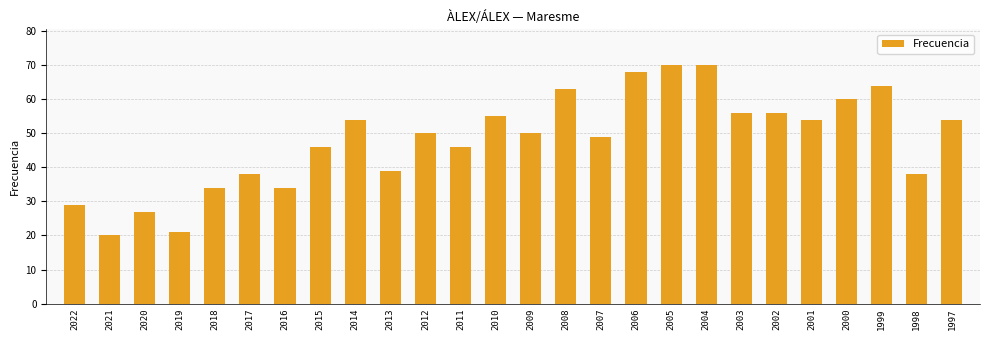

How many series are shown in this chart?

1